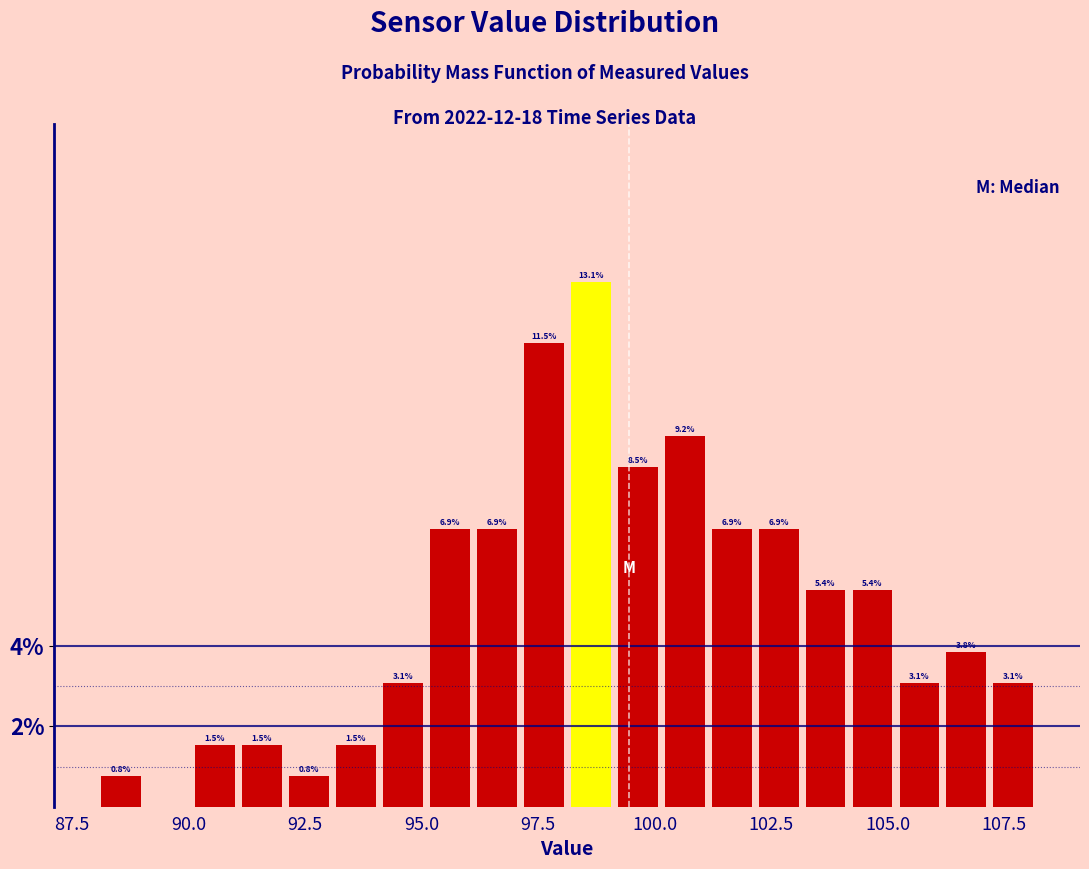

Read against the x-axis, roughly where is the centre of the tallest bar?

98.5